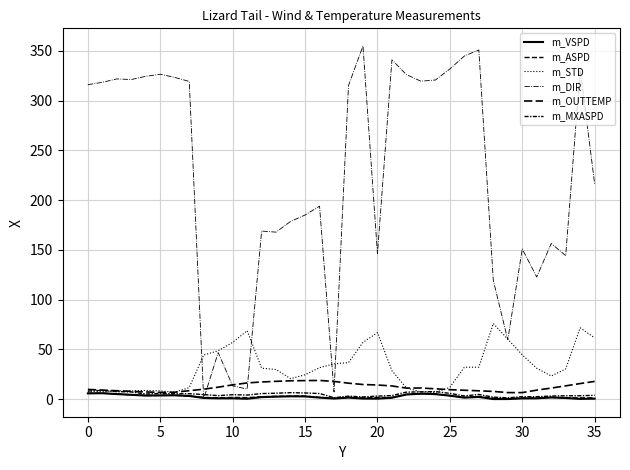

What is the average value of the m_OUTTEMP series?

12.1